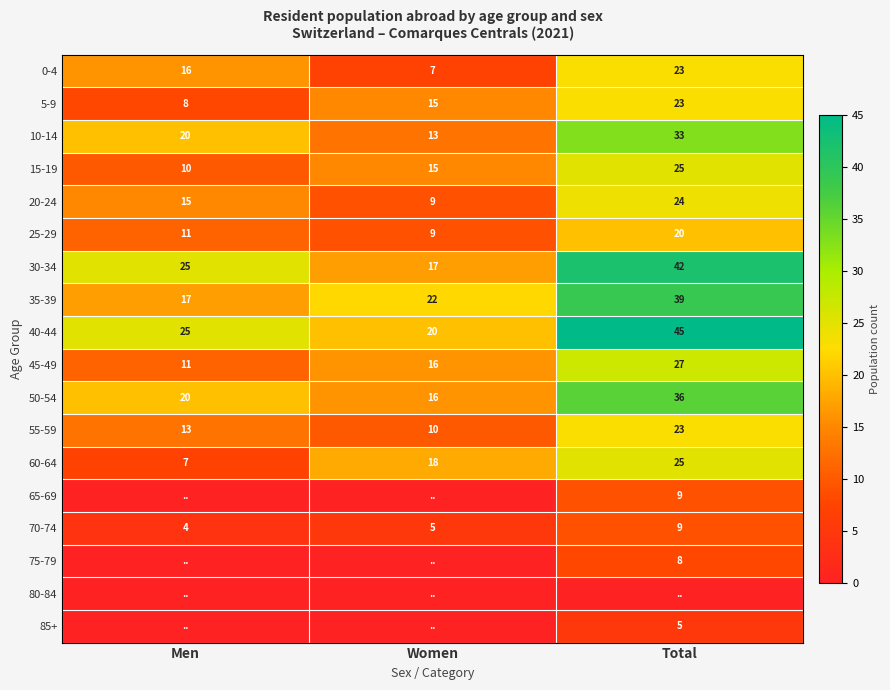

Is it true that 30-34 equals 62 at Total?

False